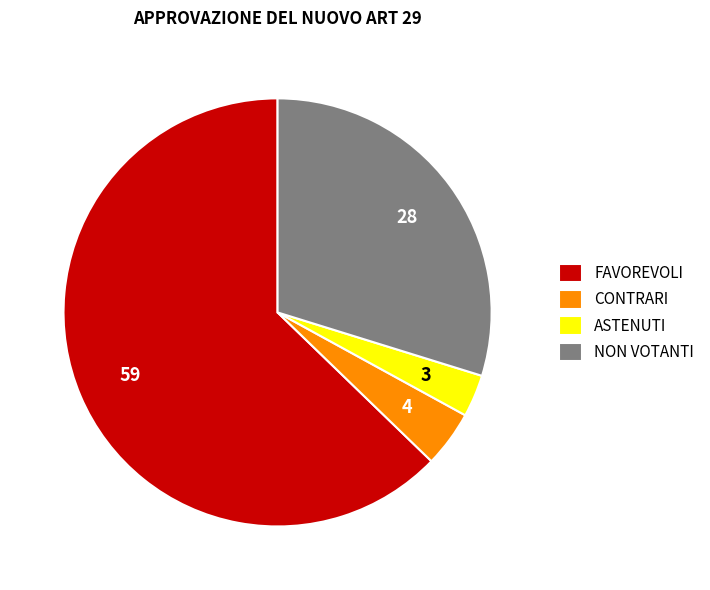

Is the sum of CONTRARI and NON VOTANTI greater than half?

No